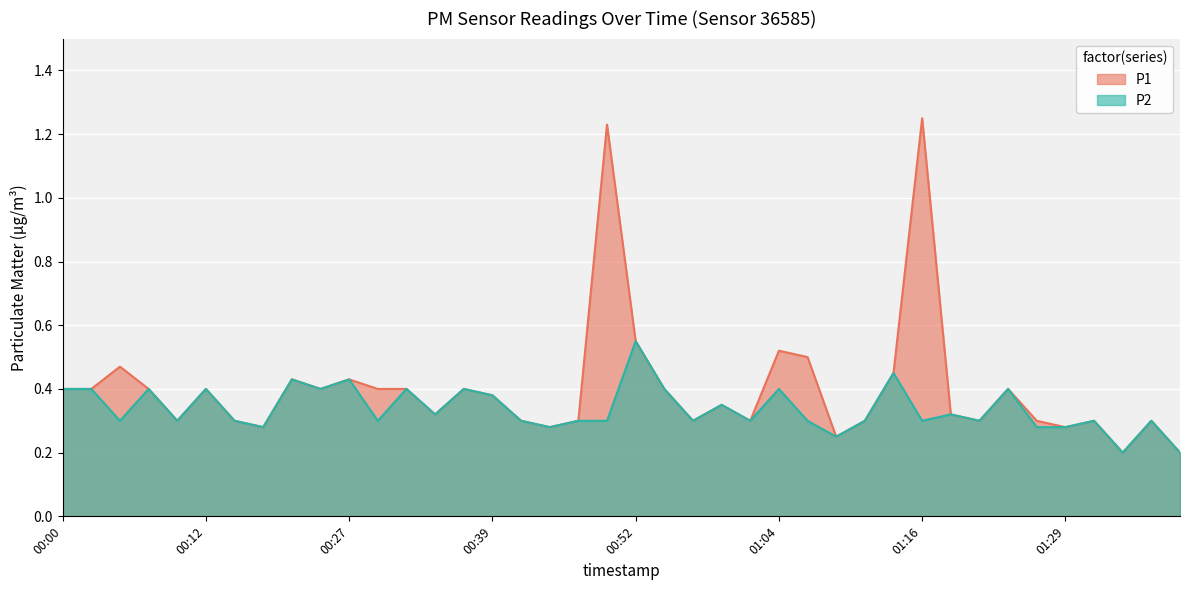

What is the average value of the P2 series?

0.3